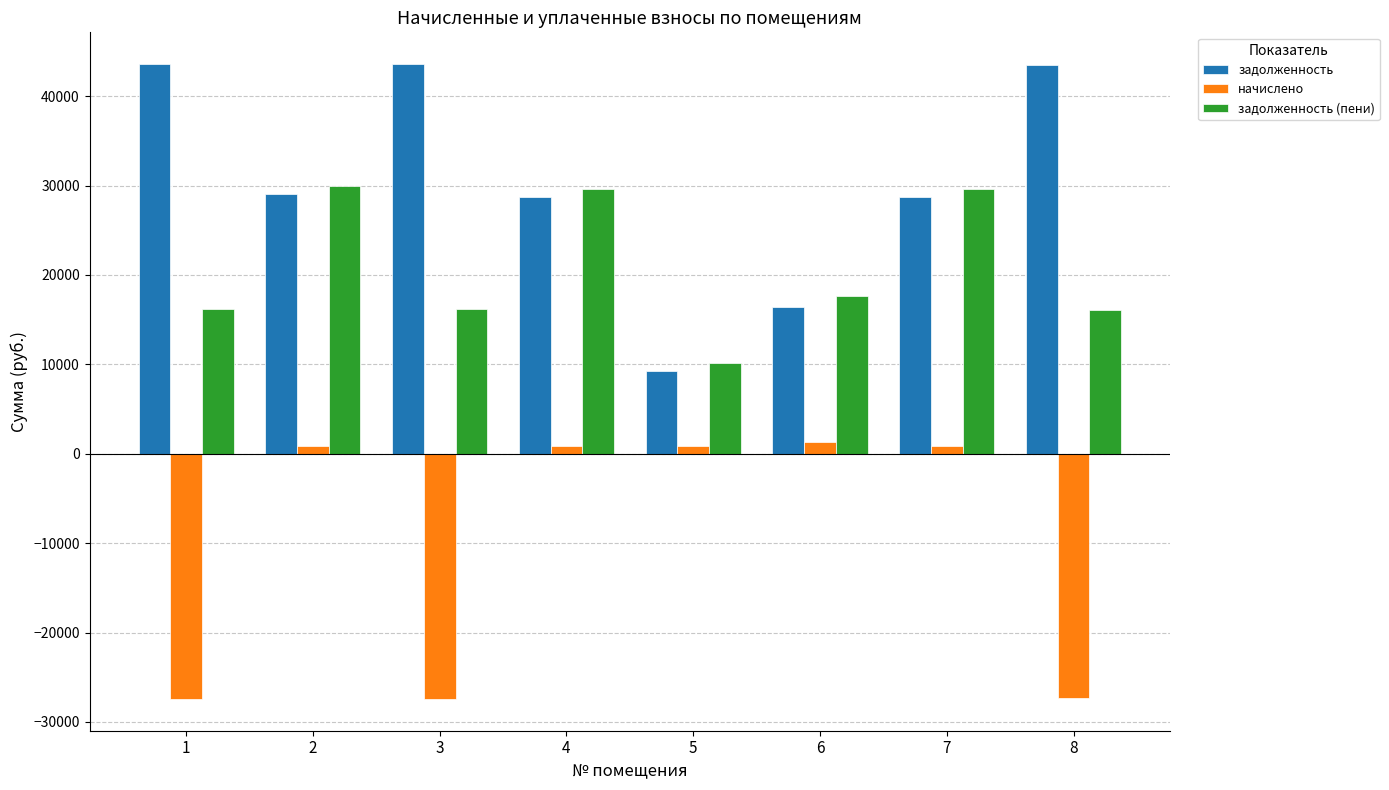

How many bars are there in total?

24